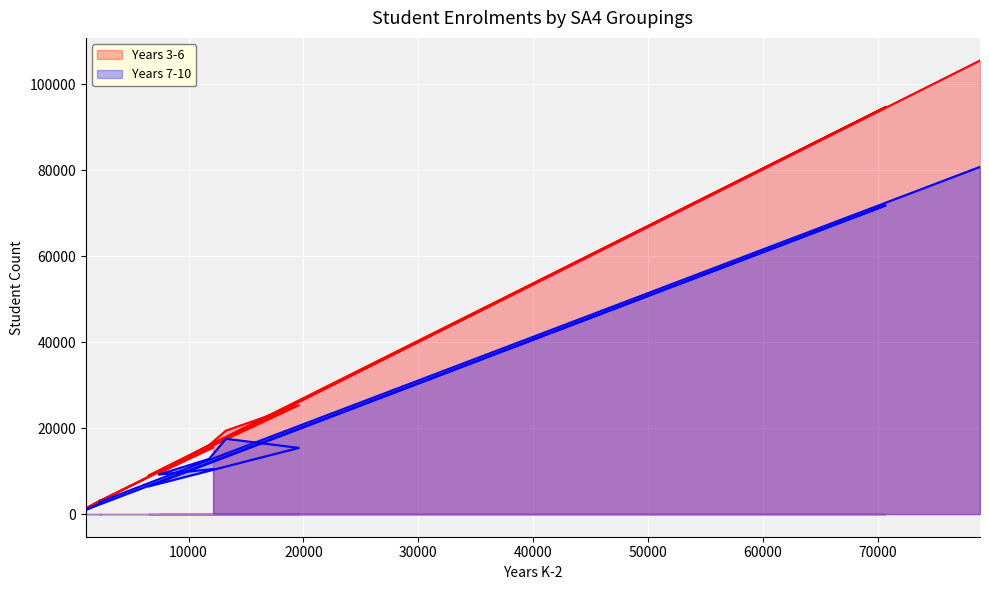

True or false: Years 3-6 has a value of 1718 at North East NSW.

True